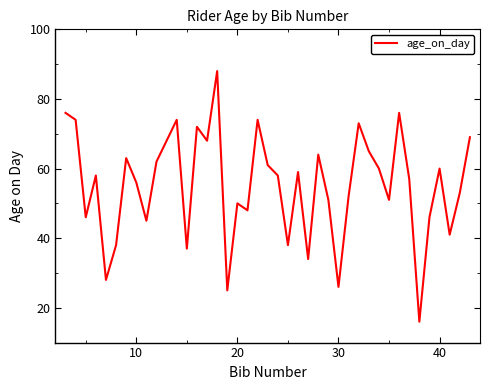

What is the difference between the maximum and minimum values?

72